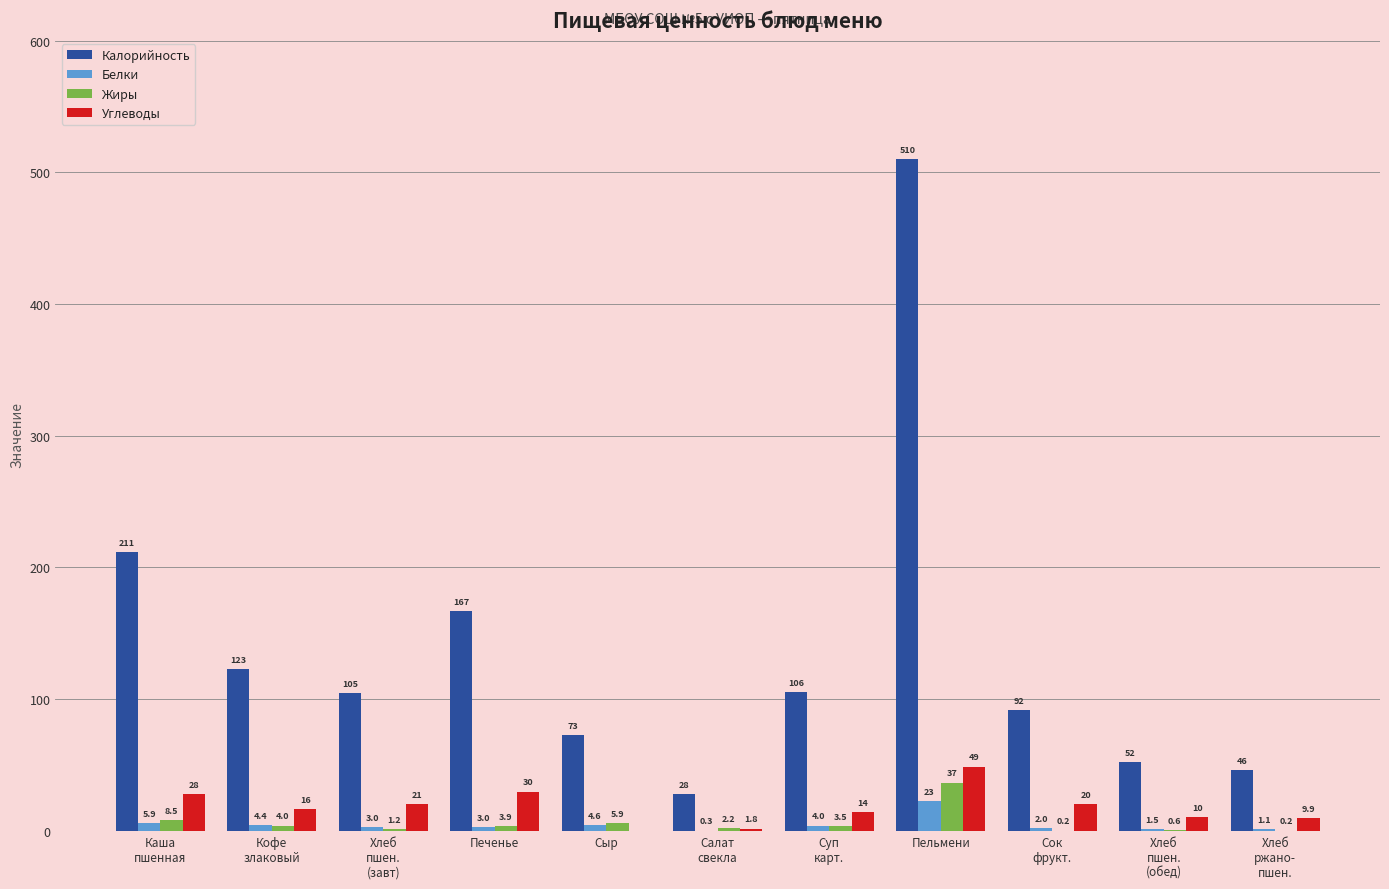

Which series has the widest spread of values?

Калорийность